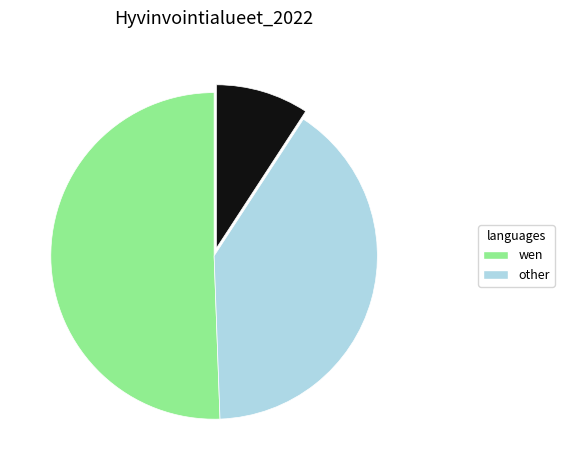

Is there any slice that represents more than half of the pie?

Yes